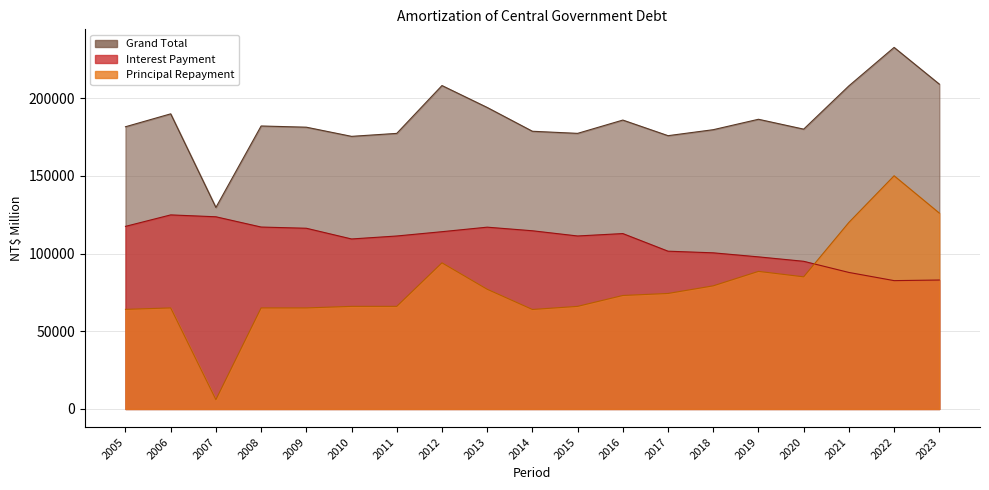

Is it true that Grand Total equals 249894 at 2011?

False